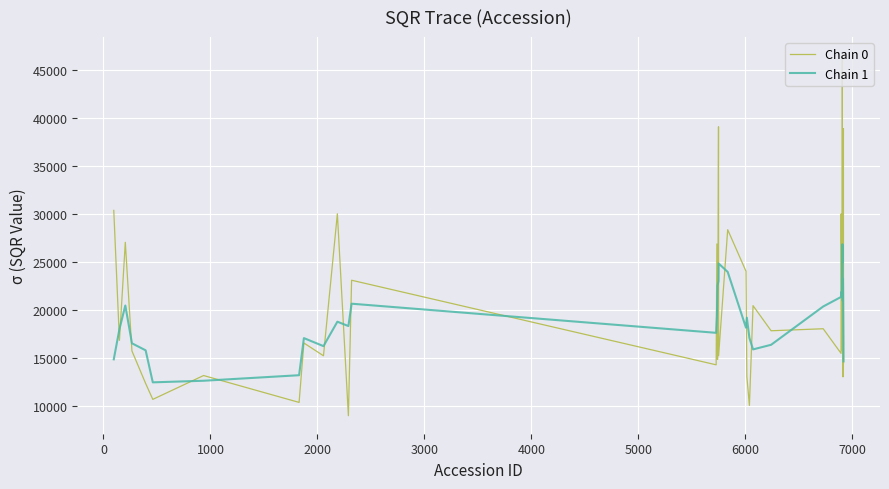

What is the average value of the Chain 1 series?

19726.0